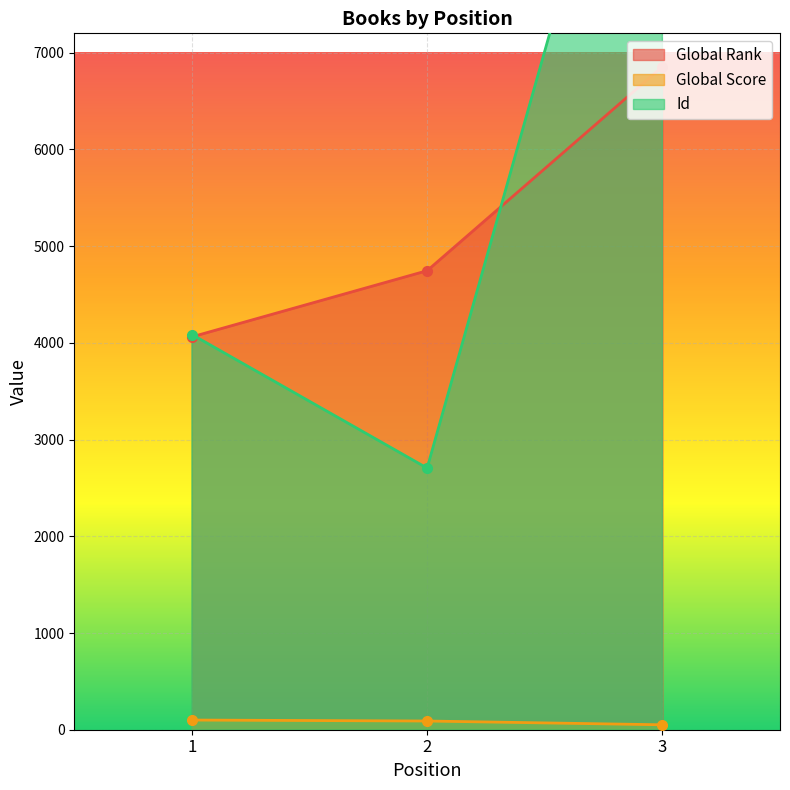

Which series has the largest range (max minus min)?

Id